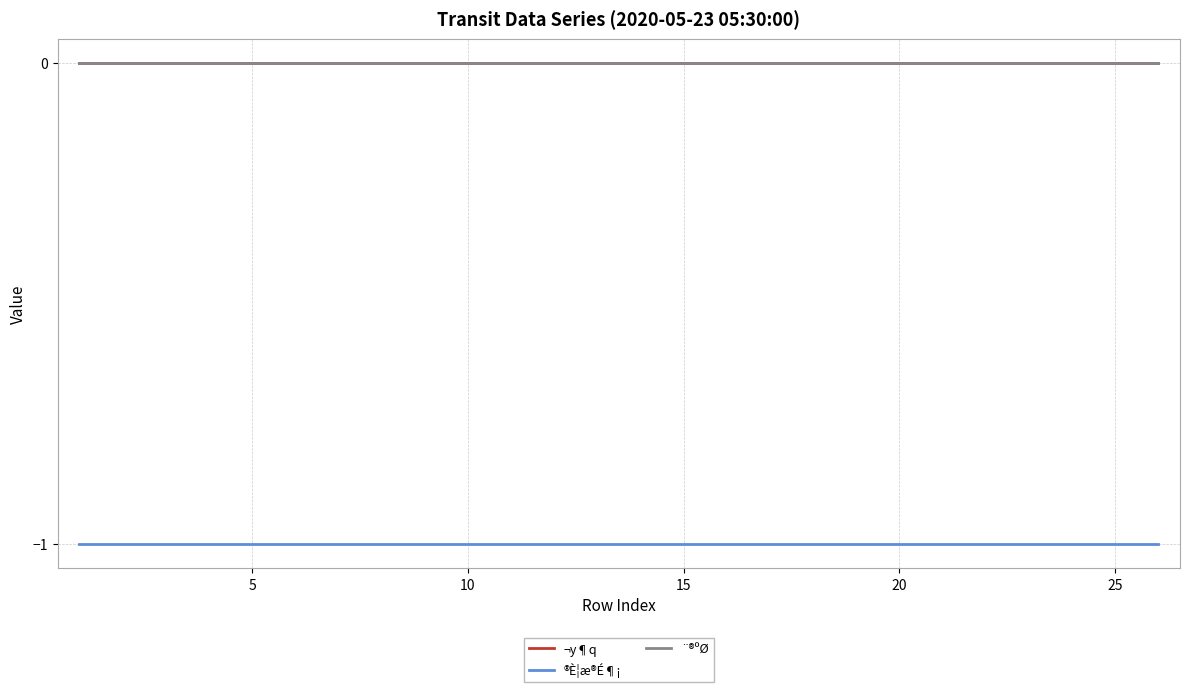

Which series has the largest total across all categories?

¬y¶q